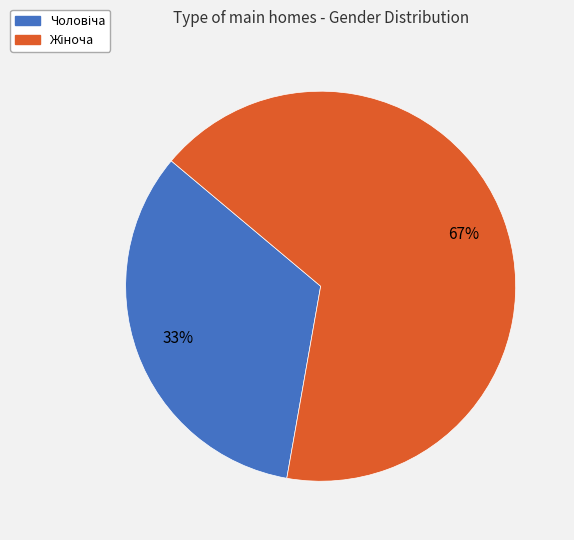

To the nearest percent, what is the average slice percentage?

50%